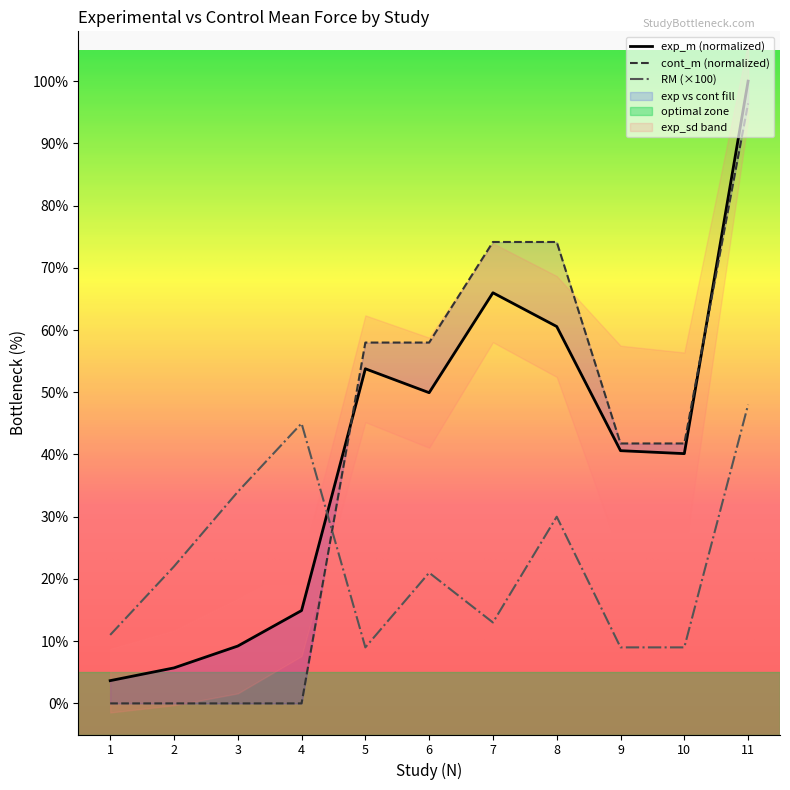

Does the chart display data point markers on the line(s)?

No